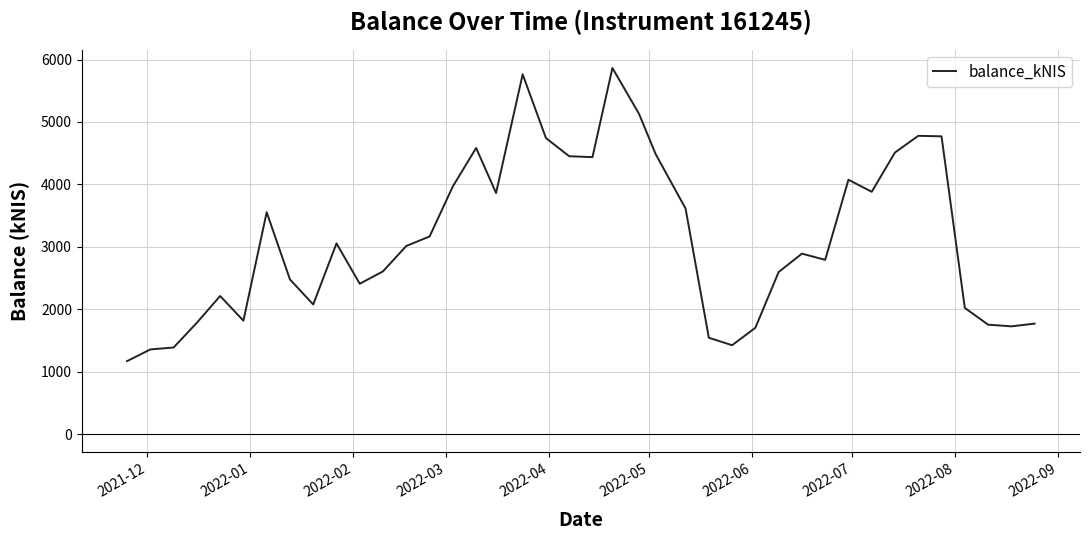

What is the maximum value shown in the chart?

5864.5